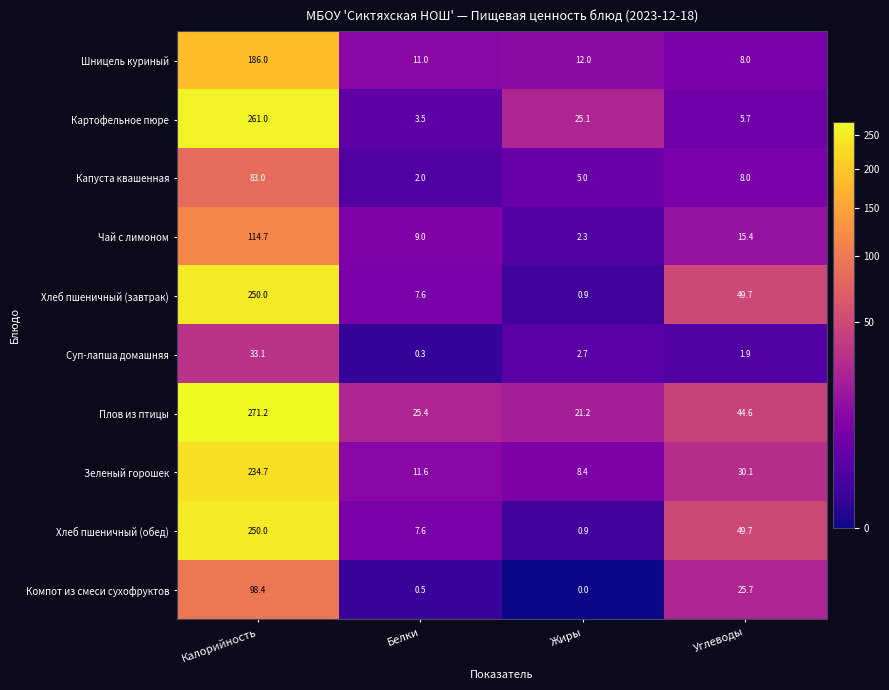

What is the maximum value shown in the chart?

271.2